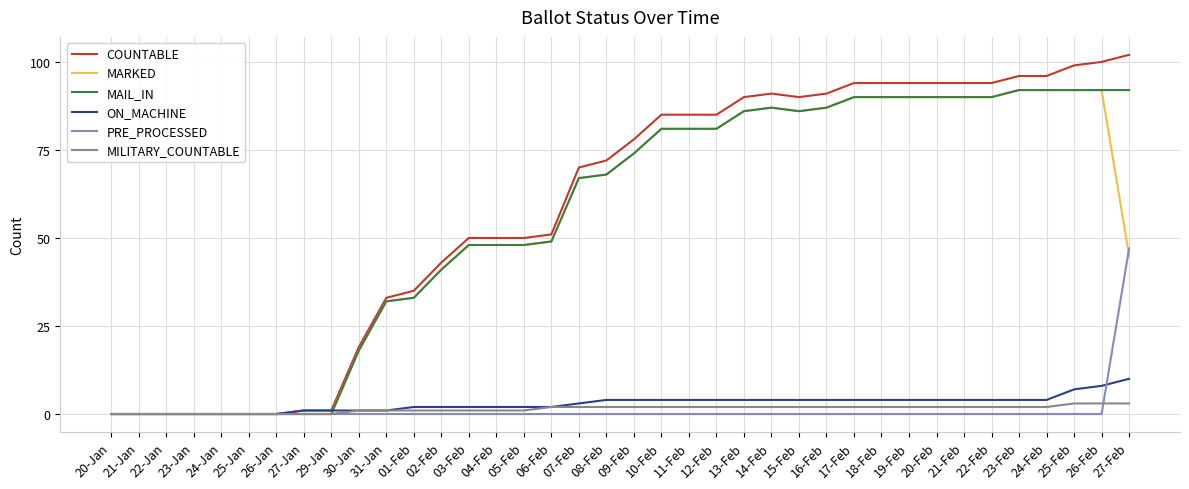

What is the total value across all series at 14-Feb?

271